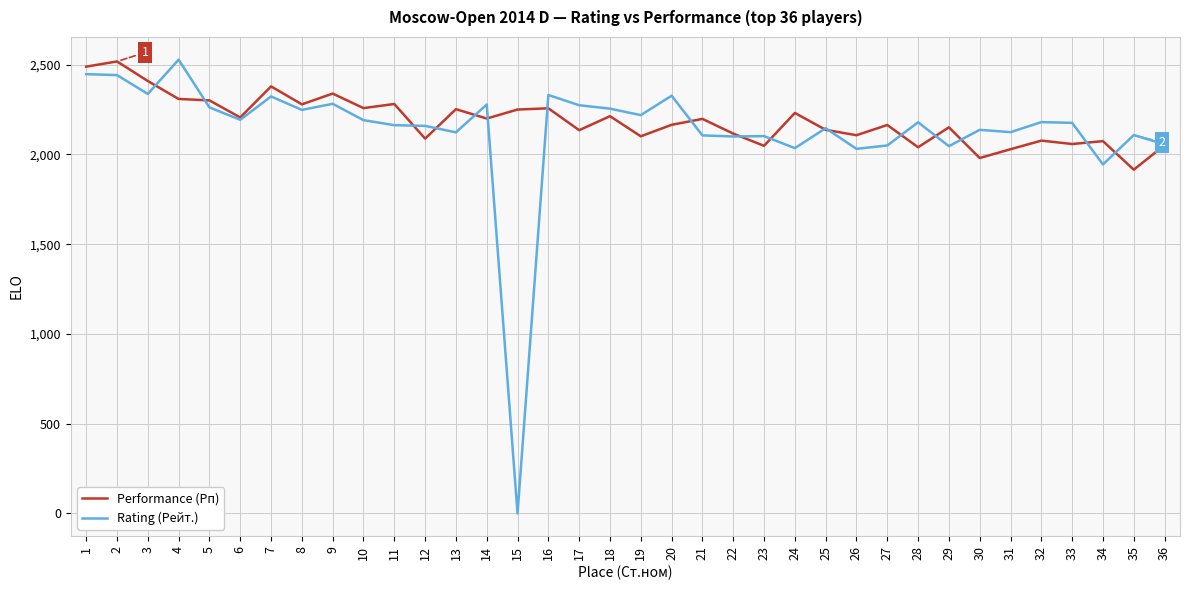

The value of Rating (Рейт.) at 23 is 2102. True or false?

True